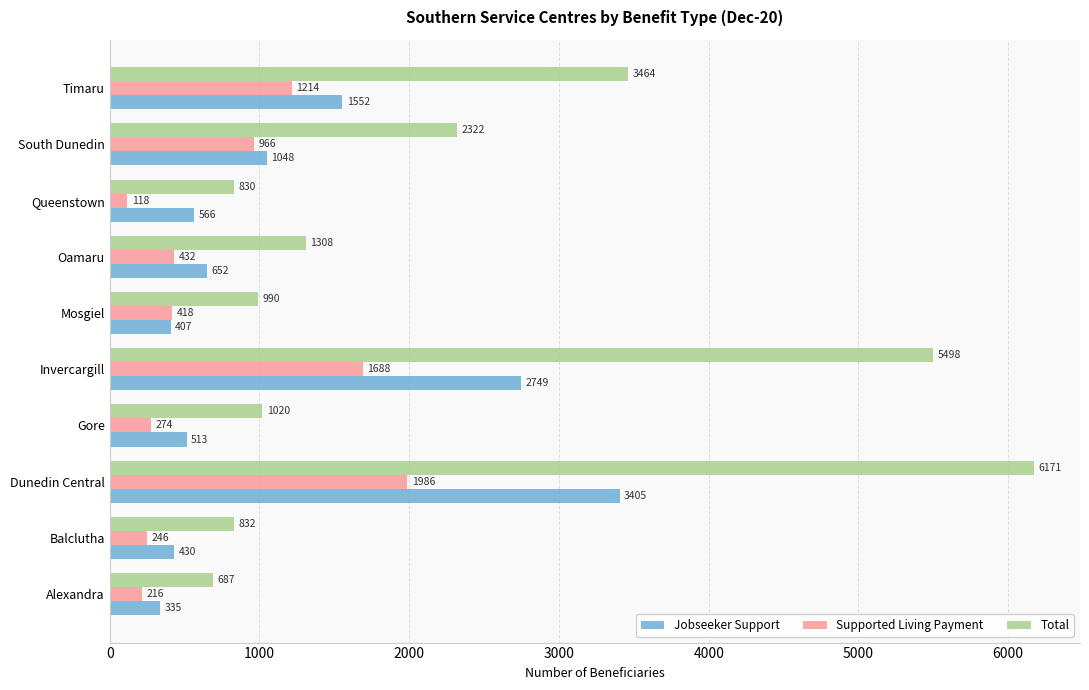

What is the difference between the highest and lowest values at Mosgiel?

583